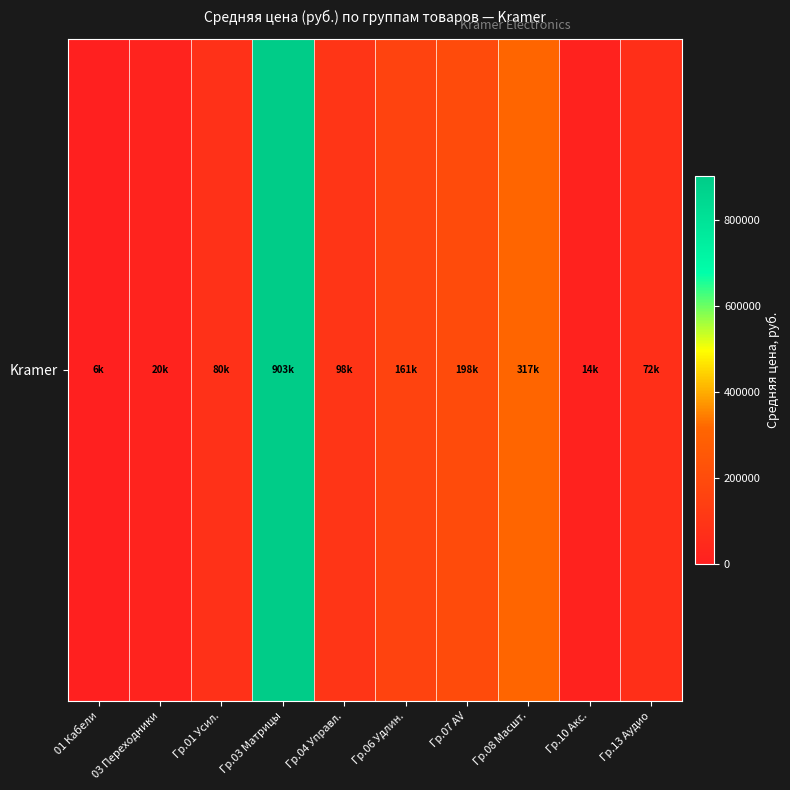

How many data points does each series have?

10